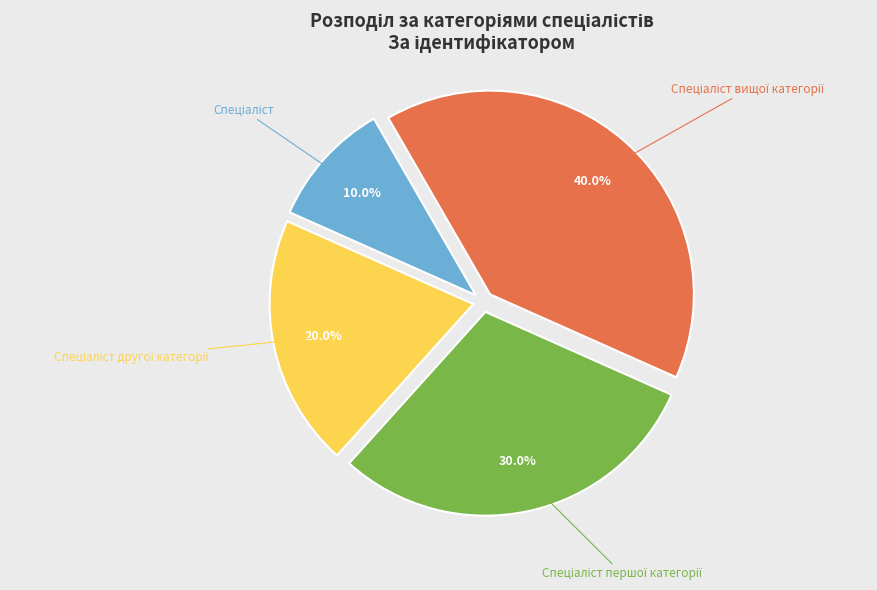

Does any single category account for the majority?

No